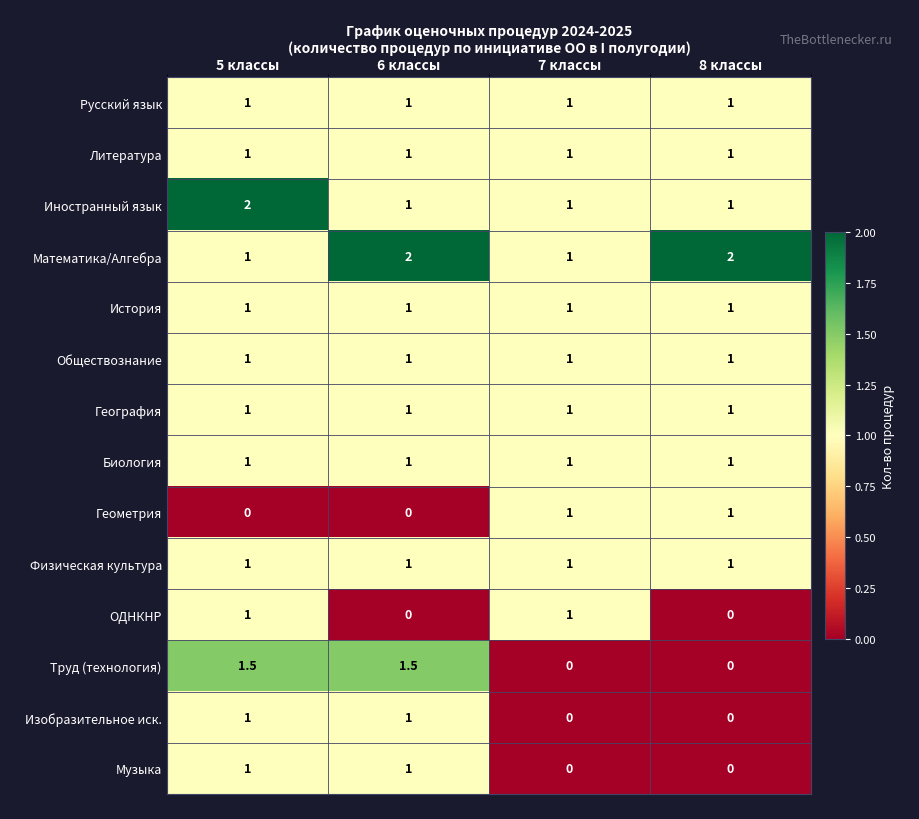

What is the approximate value of Физическая культура at 5 классы?

1.0